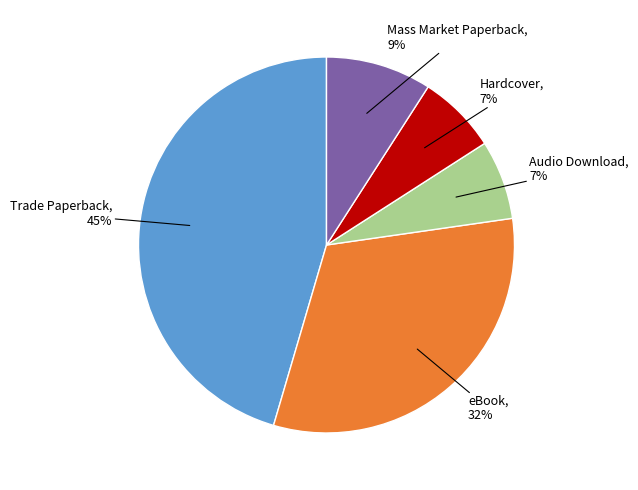

Is there any slice that represents more than half of the pie?

No